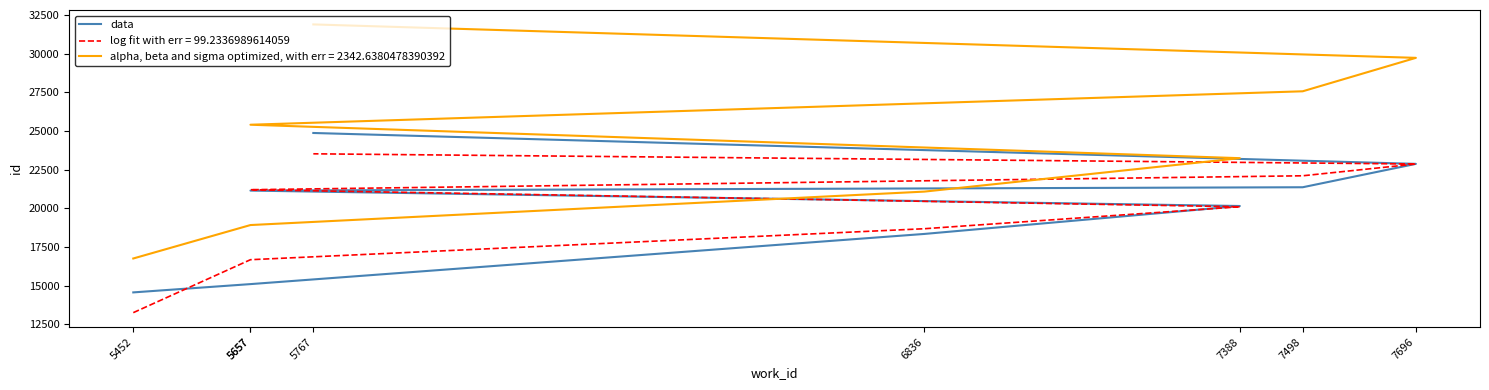

Does the chart display data point markers on the line(s)?

No